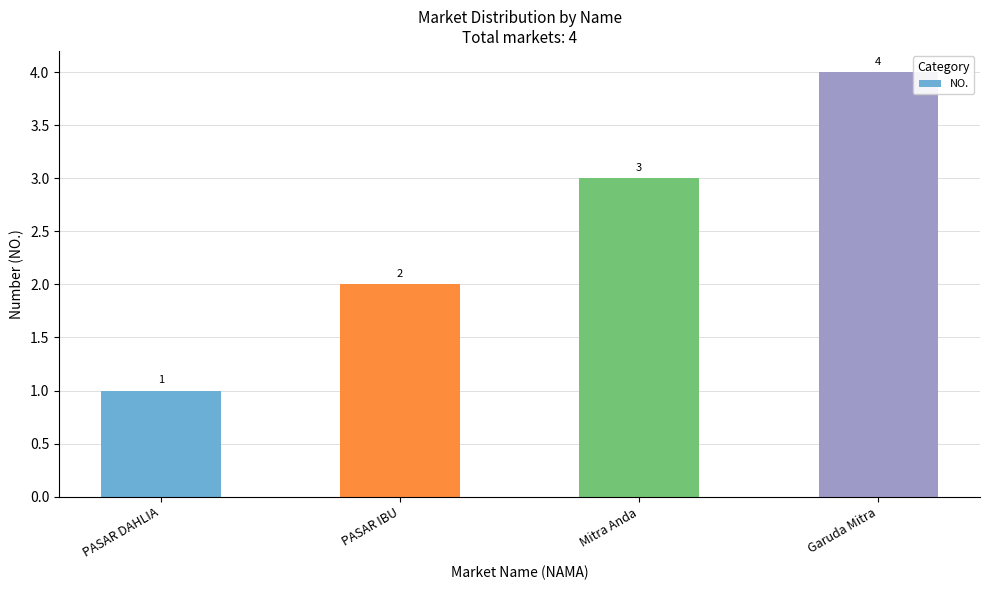

At which label is the value closest to 2?

PASAR IBU